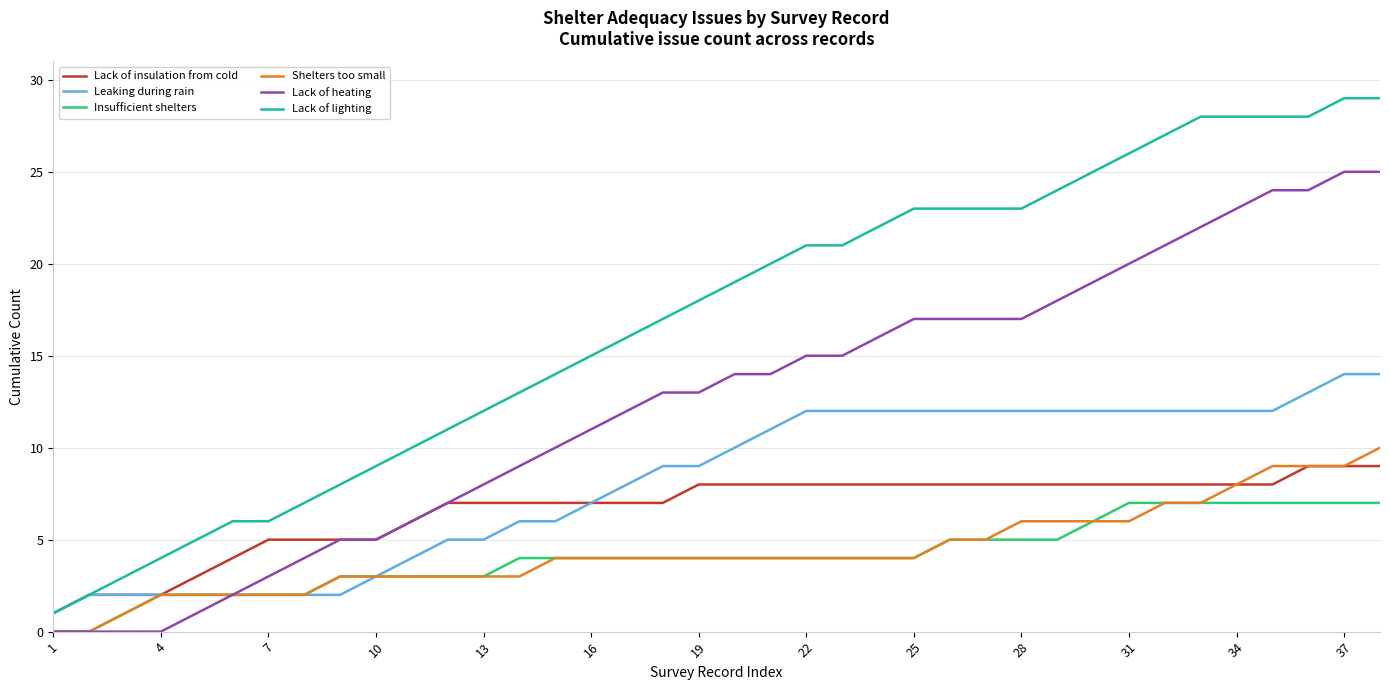

Which series has the largest range (max minus min)?

Lack of lighting